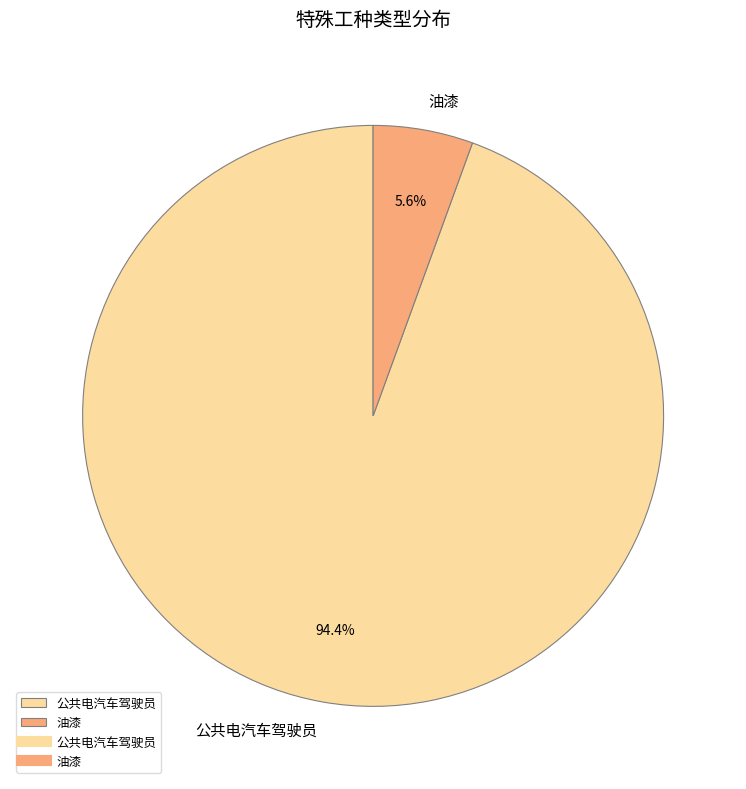

What percentage is NOT represented by 油漆?

94.4%